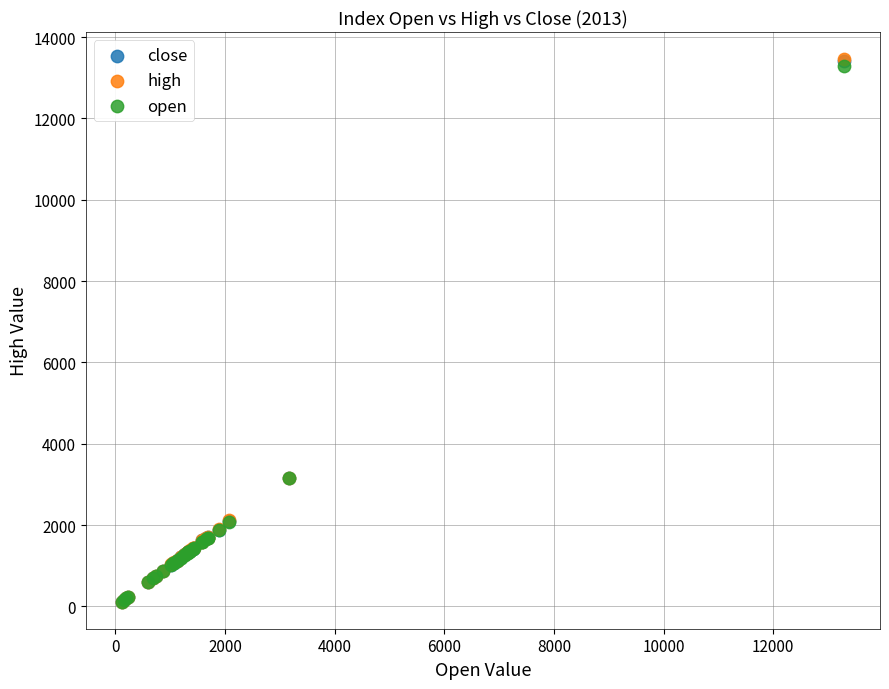

What are all the series names shown in the legend?

close, high, open